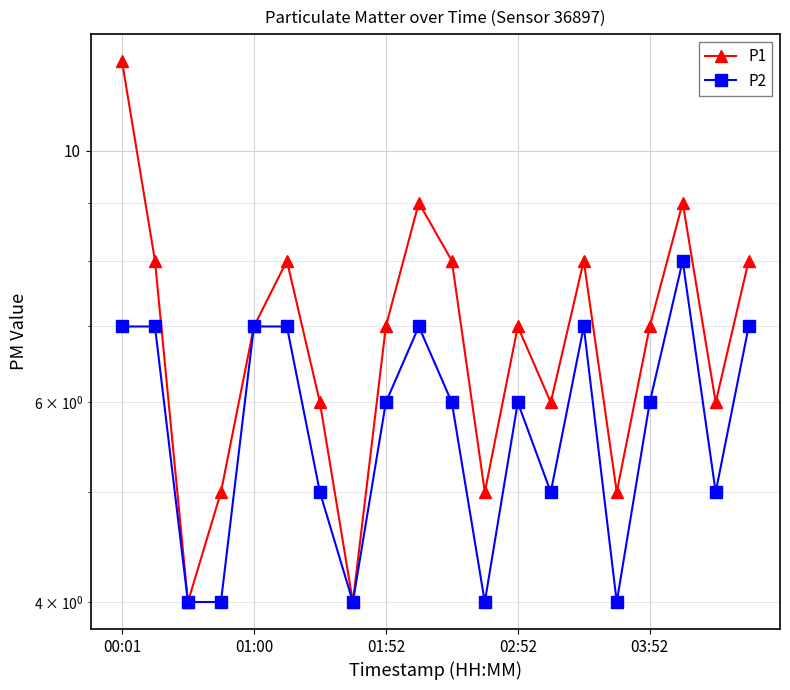

What are all the series names shown in the legend?

P1, P2